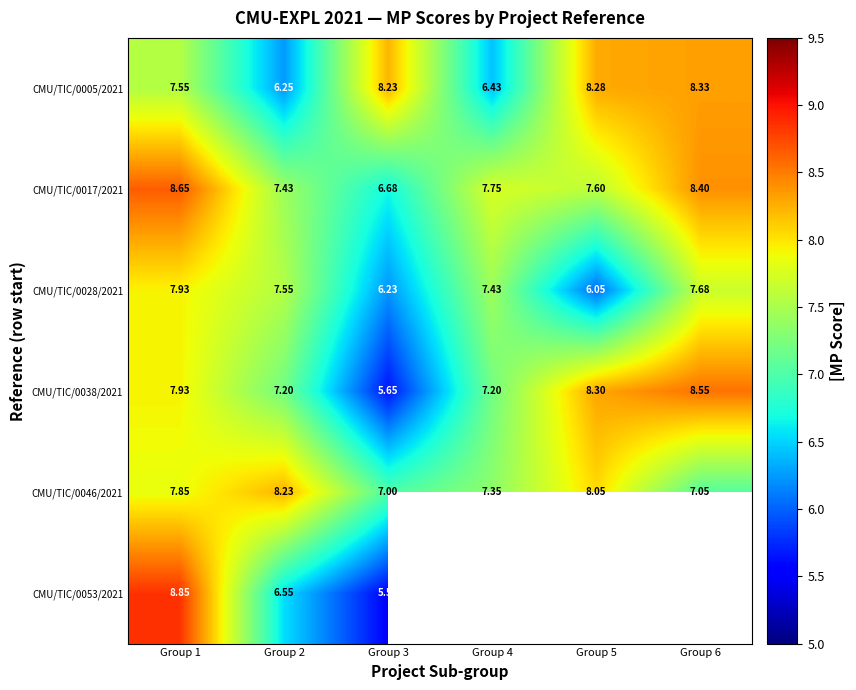

What is the difference between the maximum and minimum values in the CMU/TIC/0038/2021 series?

2.9